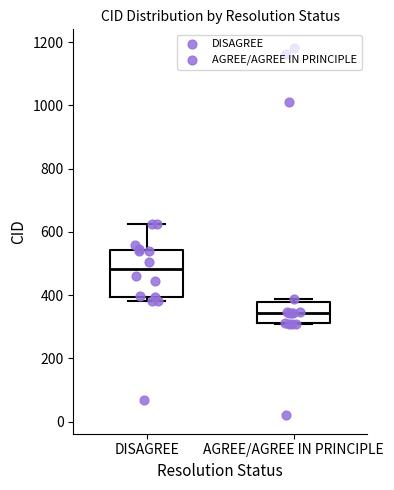

Which box has the highest median line?

DISAGREE